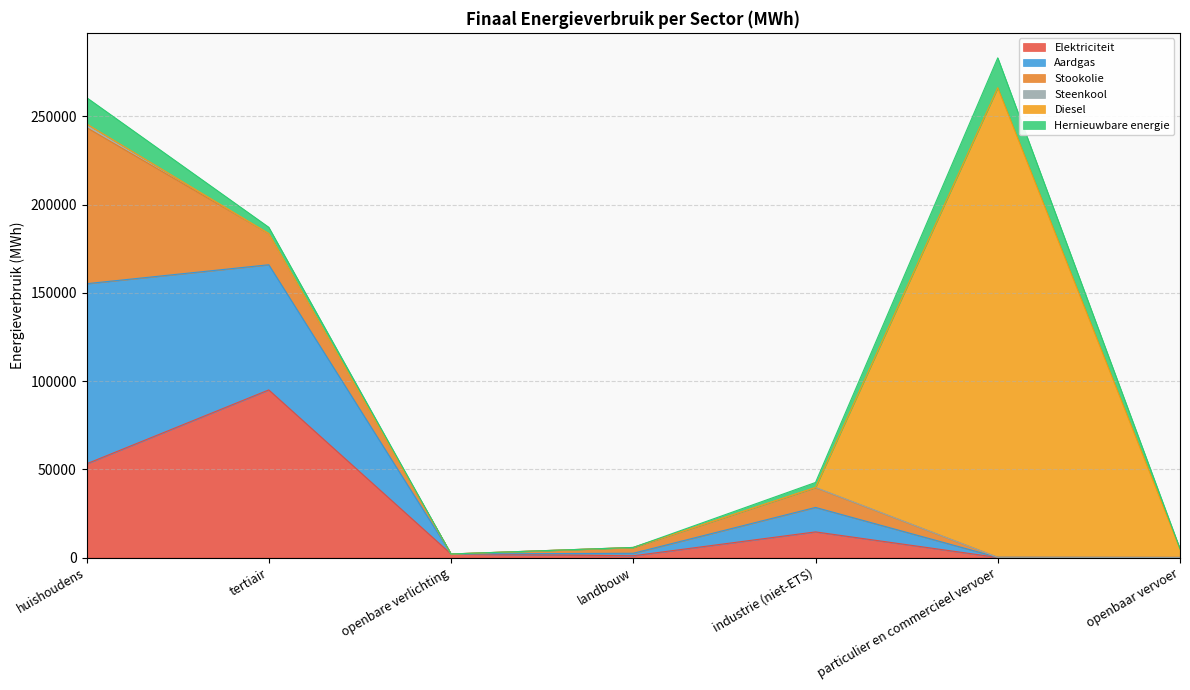

What are all the series names shown in the legend?

Elektriciteit, Aardgas, Stookolie, Steenkool, Diesel, Hernieuwbare energie